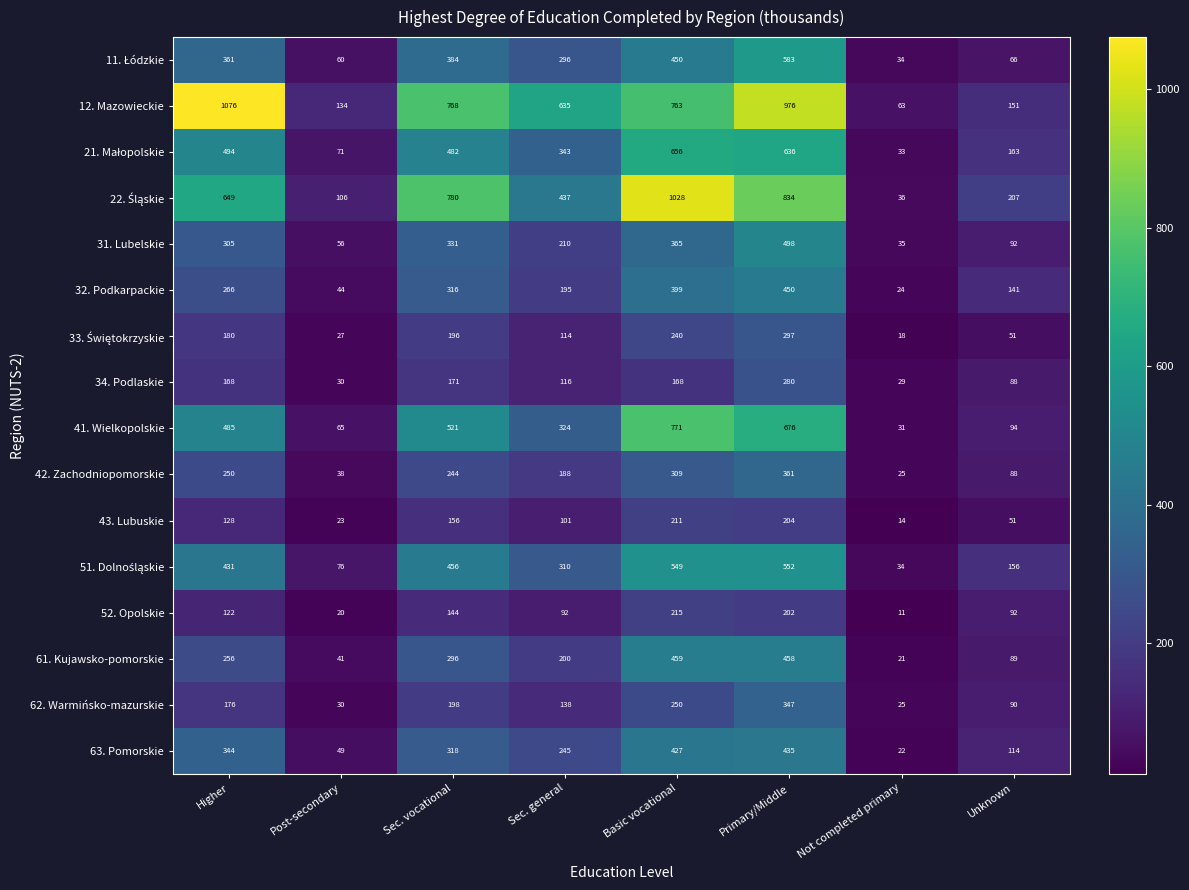

What is the maximum value shown in the chart?

1076